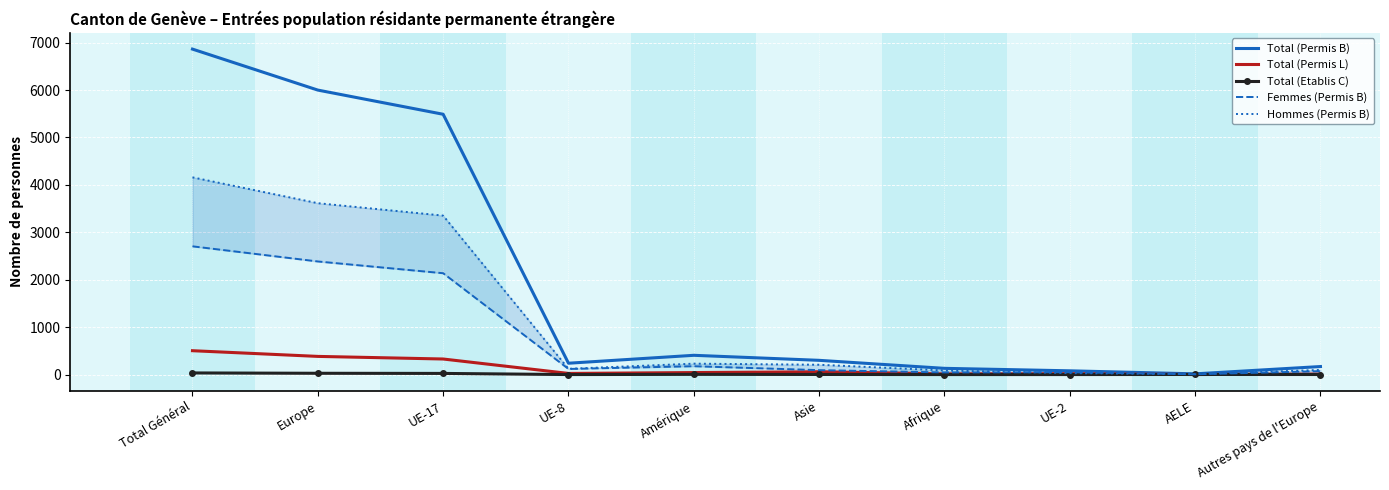

The value of Femmes (Permis B) at UE-2 is 83. True or false?

False